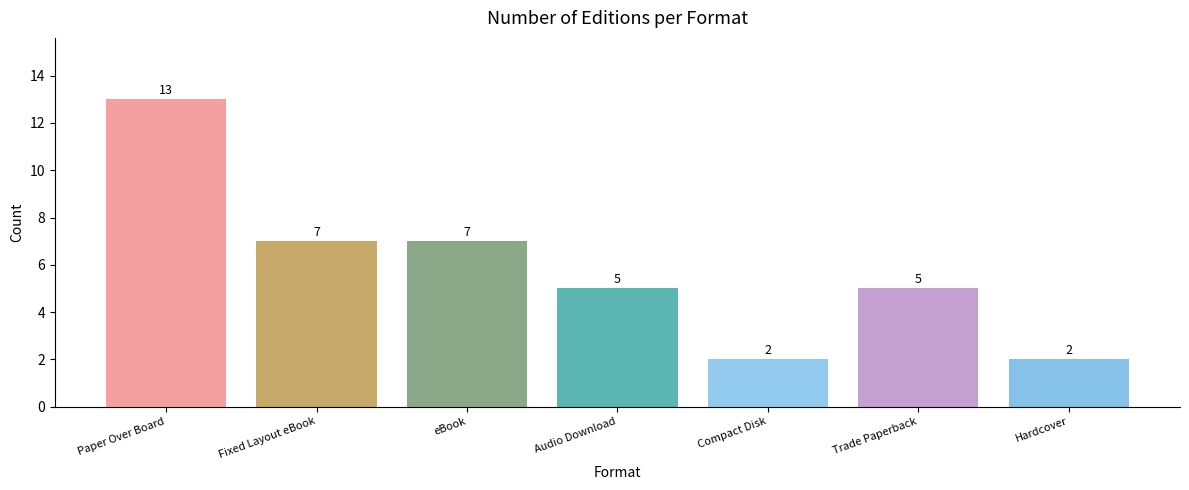

Reading left to right, extract all data points from this chart.

13	7	7	5	2	5	2